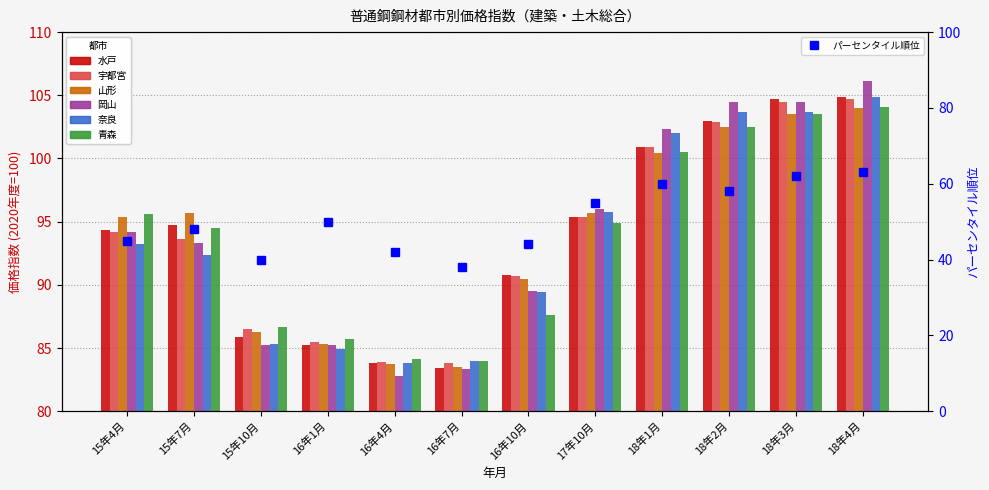

What is the difference between the highest and lowest values at 16年10月?

3.2